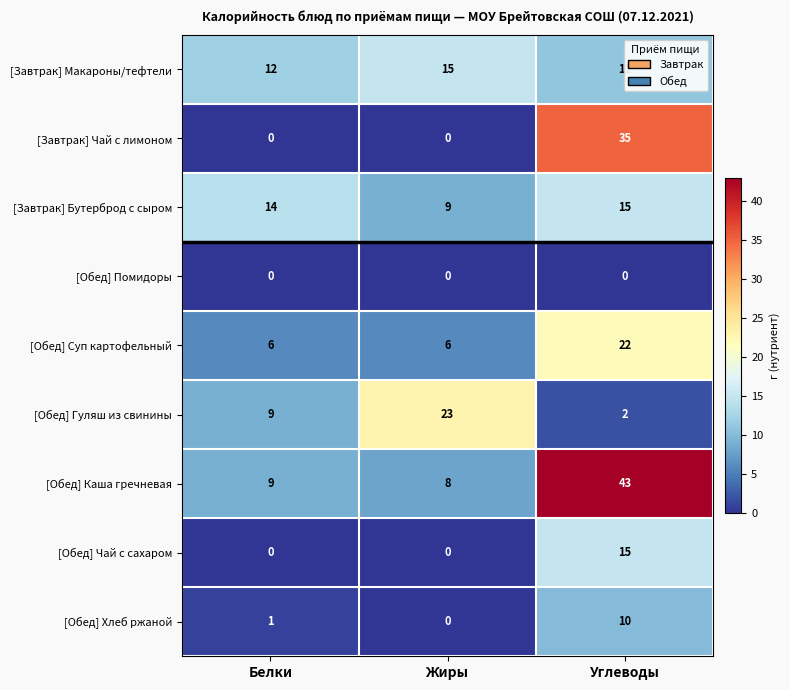

The [Обед] Хлеб ржаной series shows 0 at Жиры. True or false?

True